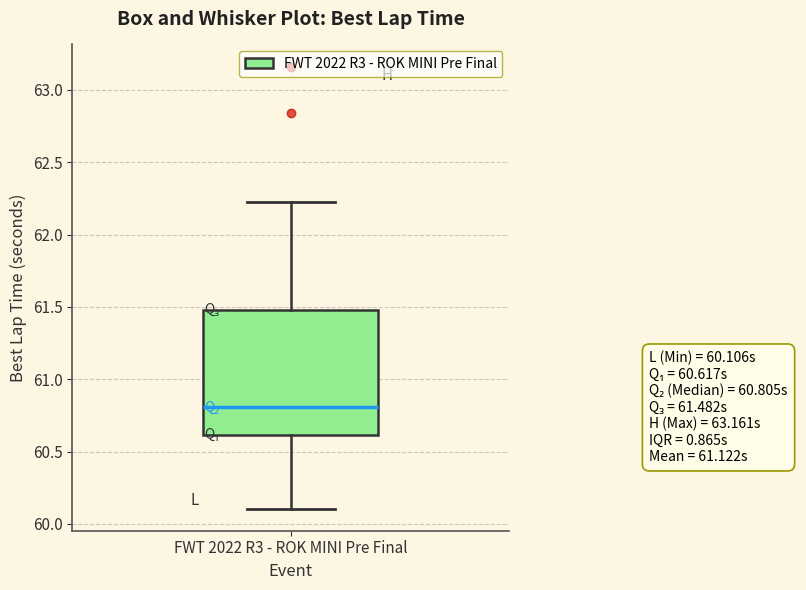

Transcribe this box plot: give where the median line is, the range the box spans, and where the two whiskers end, as read against the y-axis. The values are not printed on the chart, so give them approximately, as read against the axis.

median 60.80, box 60.60 to 61.50, whiskers 60.10 to 62.25